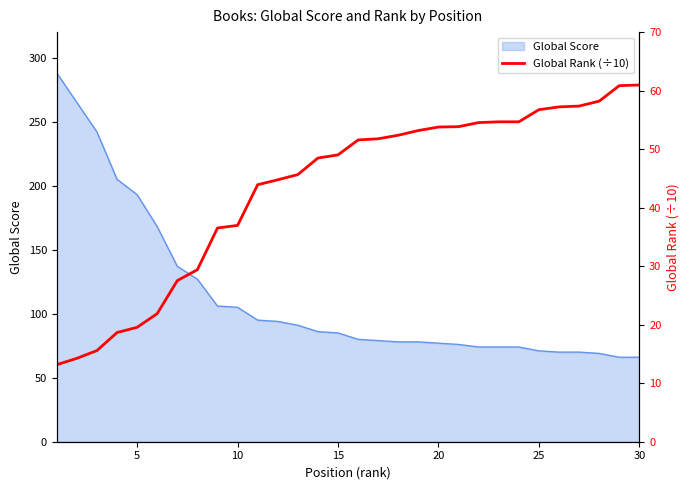

What is the highest value of the Global Score series?

288